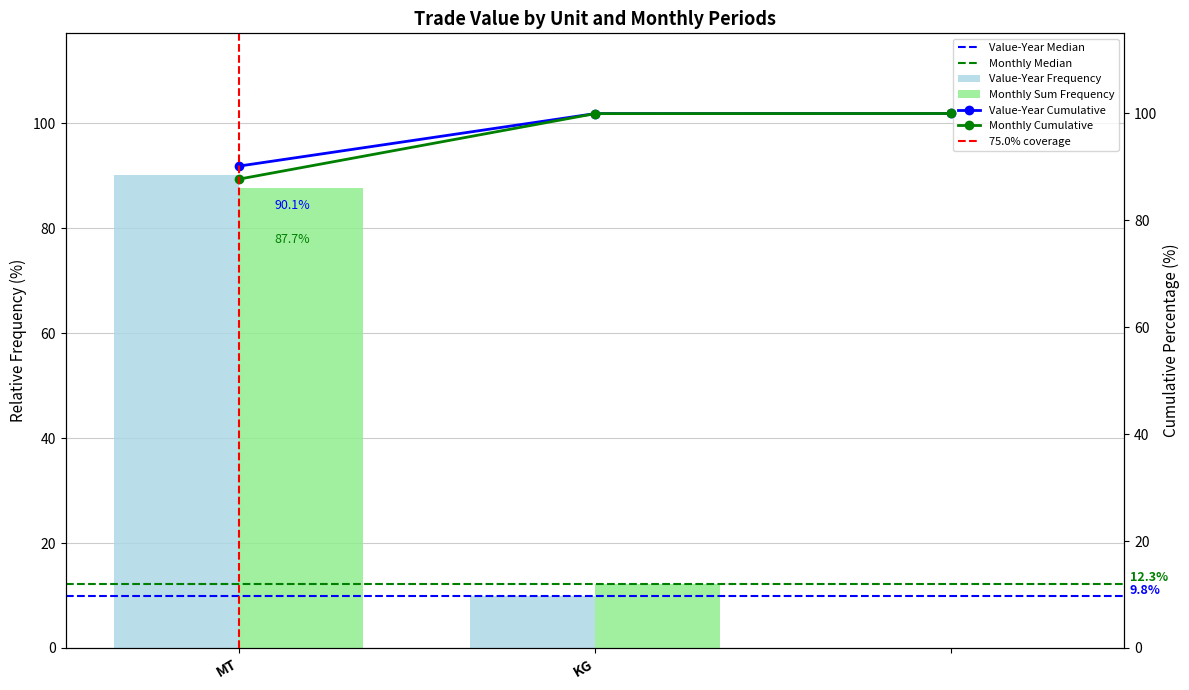

The value of Monthly Sum Frequency at MT is 47.1. True or false?

False